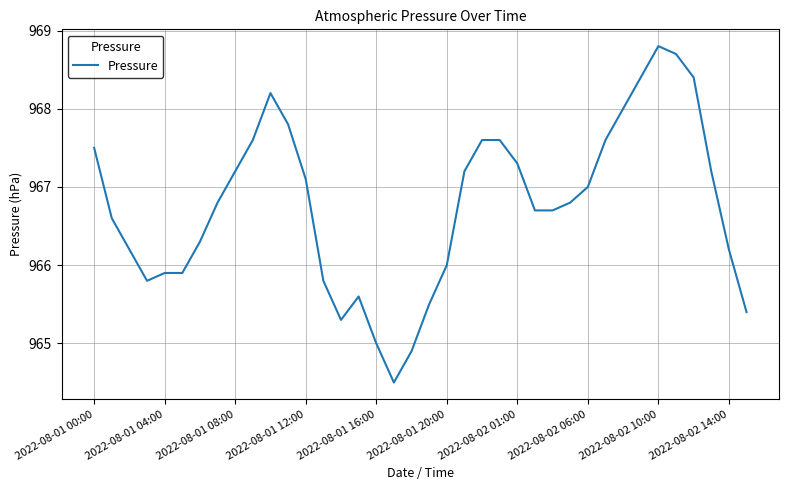

What is the difference between the maximum and minimum values?

4.3